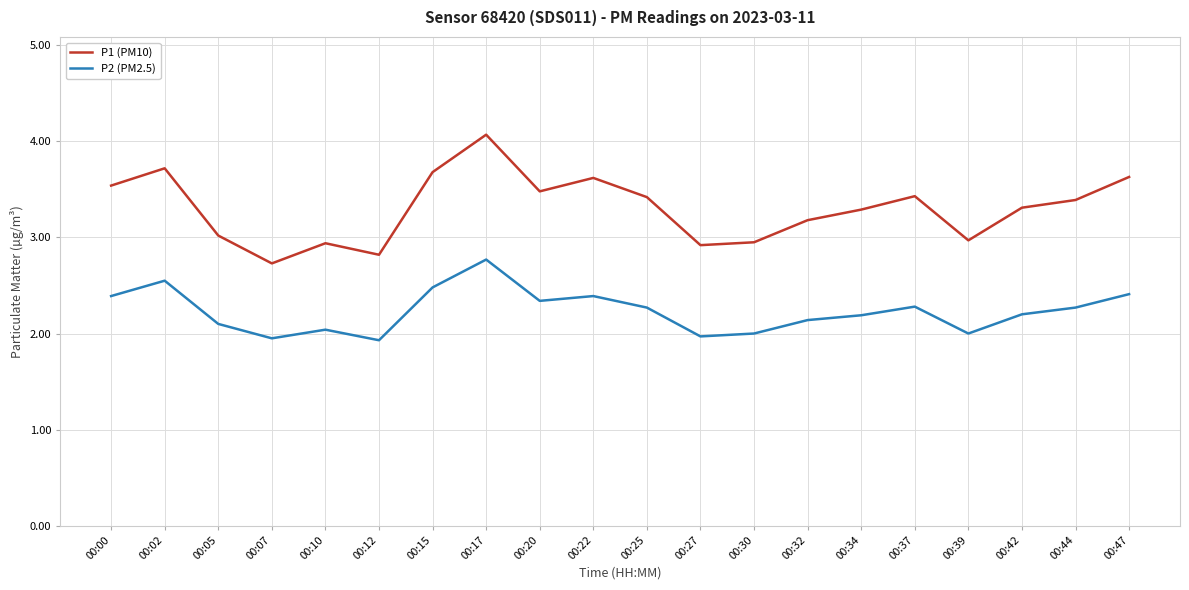

True or false: P1 (PM10) and P2 (PM2.5) intersect in this chart.

False